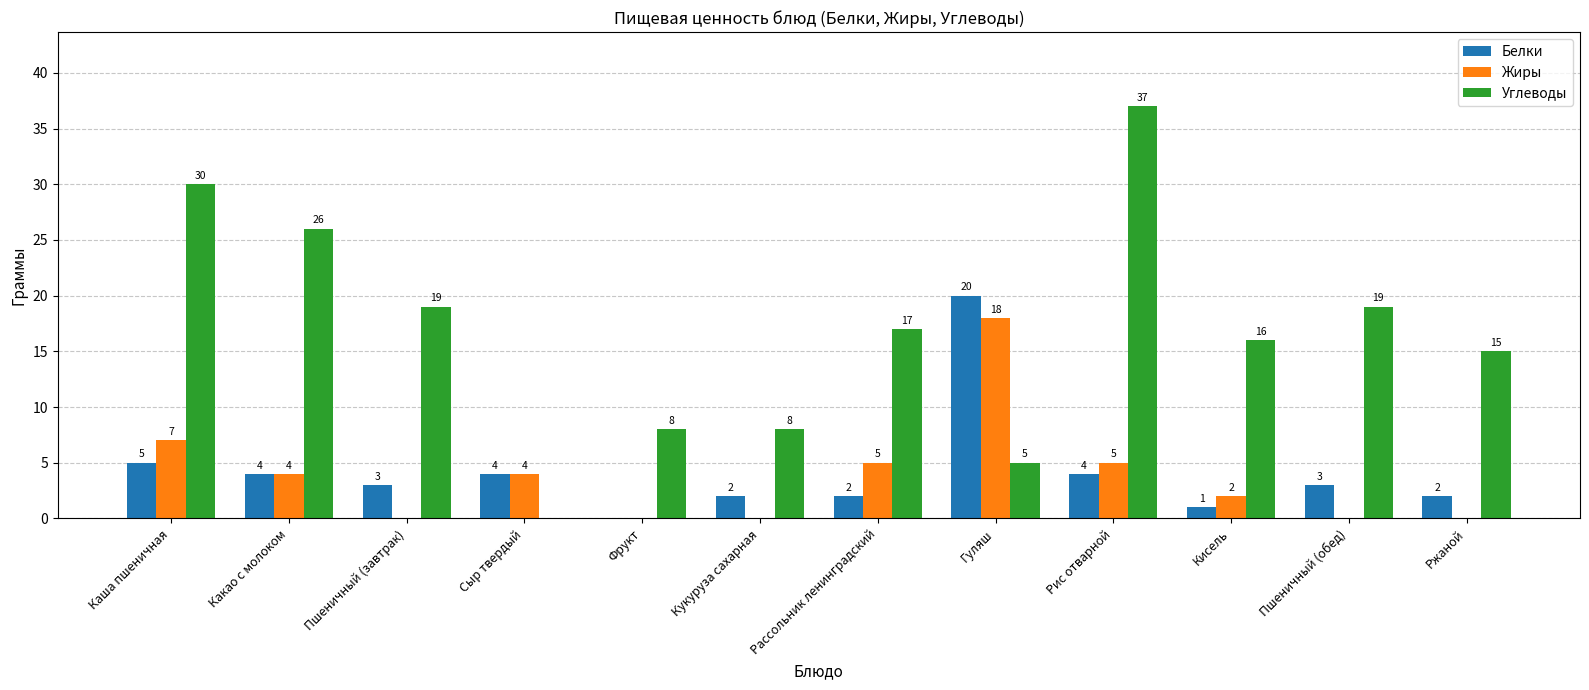

Read the Белки value at Сыр твердый, to the nearest 5.

5